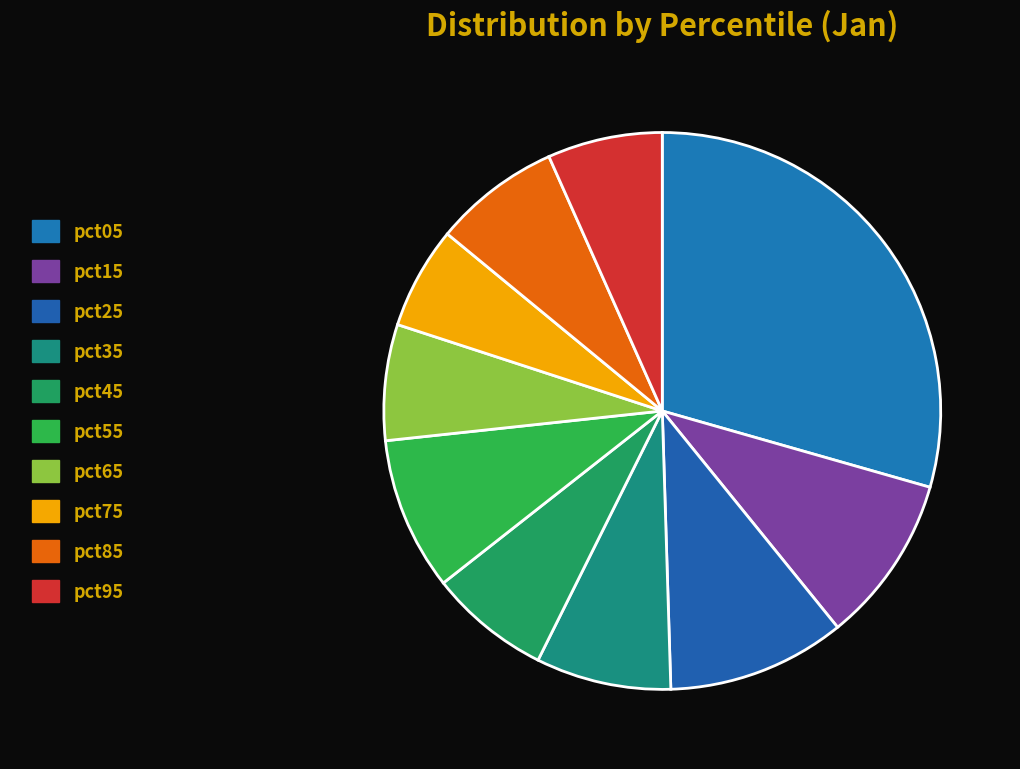

Count the number of slices in the pie.

10